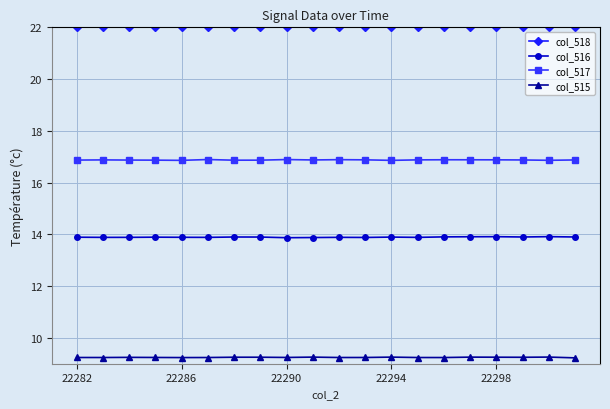

What is the average value of the col_518 series?

22.0